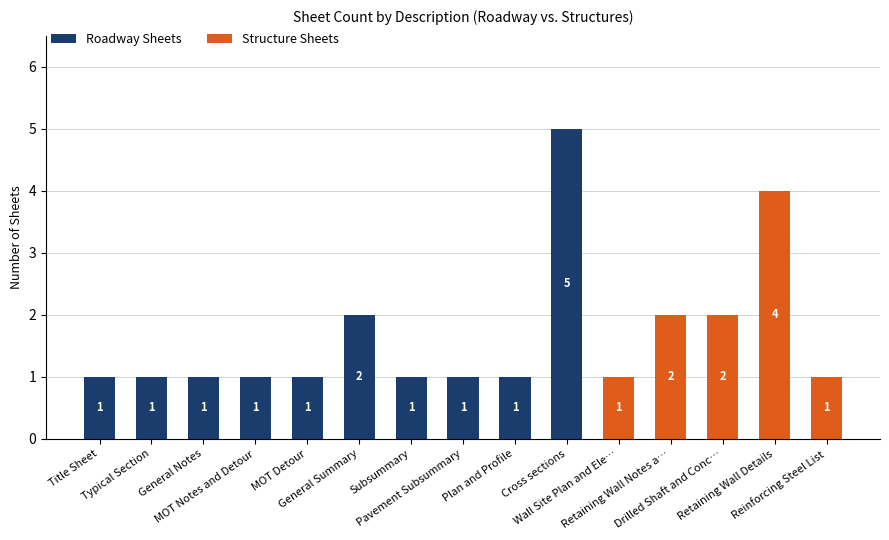

What is the total value across all series at MOT Notes and Detour?

1